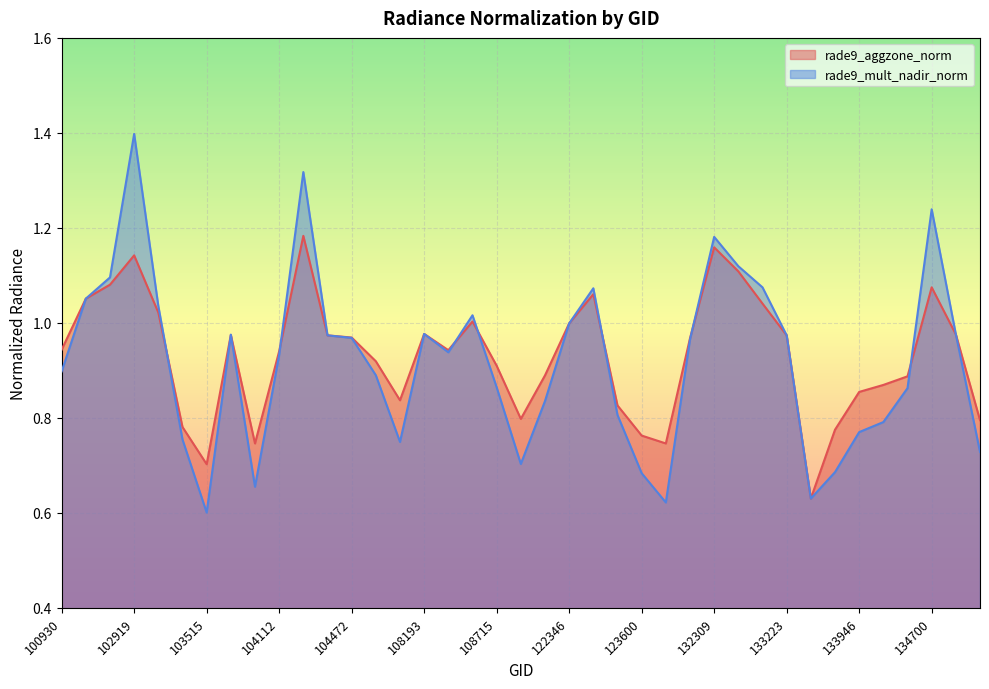

List the series in order of their overall mean, highest first.

rade9_aggzone_norm, rade9_mult_nadir_norm